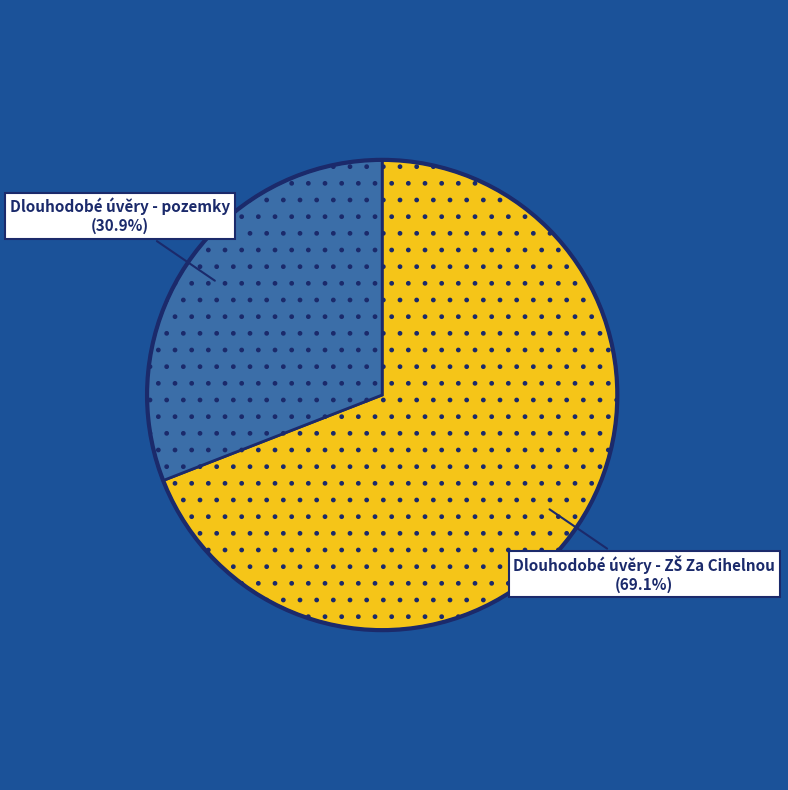

Does any single category account for the majority?

Yes